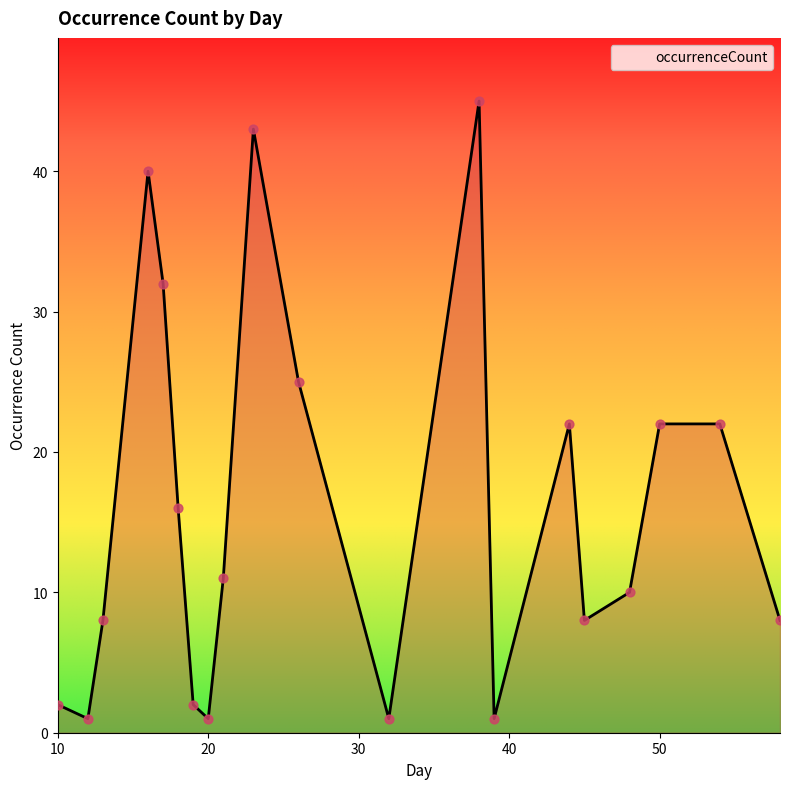

What is the difference between the maximum and minimum values?

44